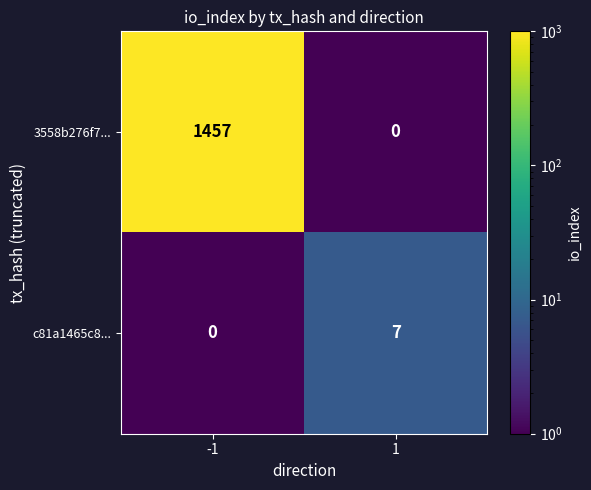

What is the difference between the maximum and minimum values in the c81a1465c8... series?

7